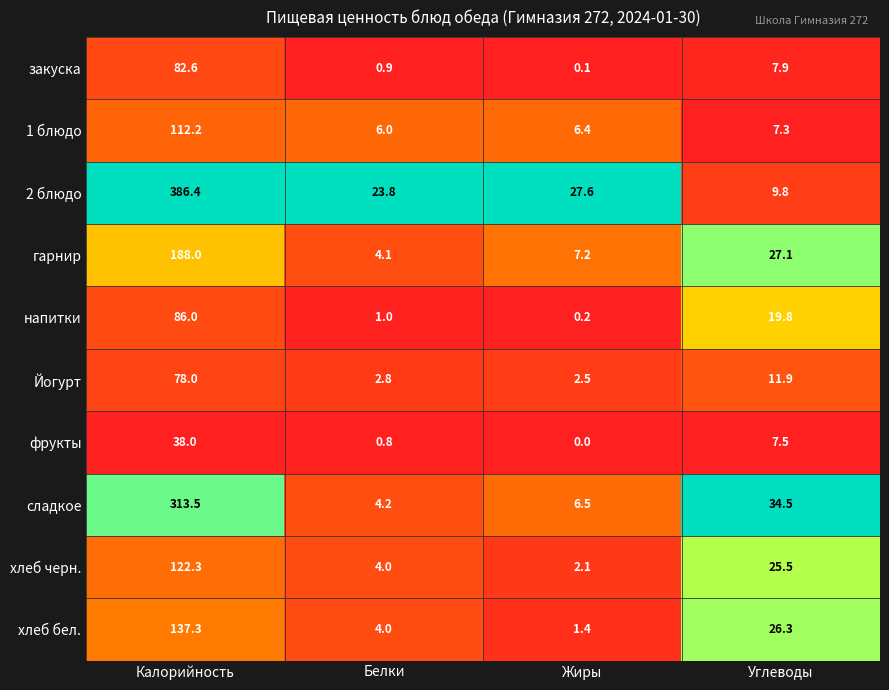

What is the total value across all series at Углеводы?

177.6